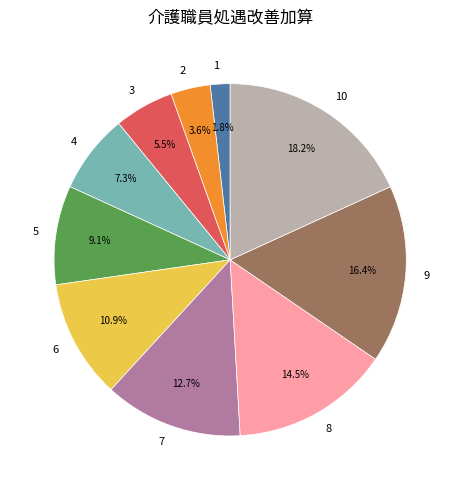

How many slices are in this pie chart?

10